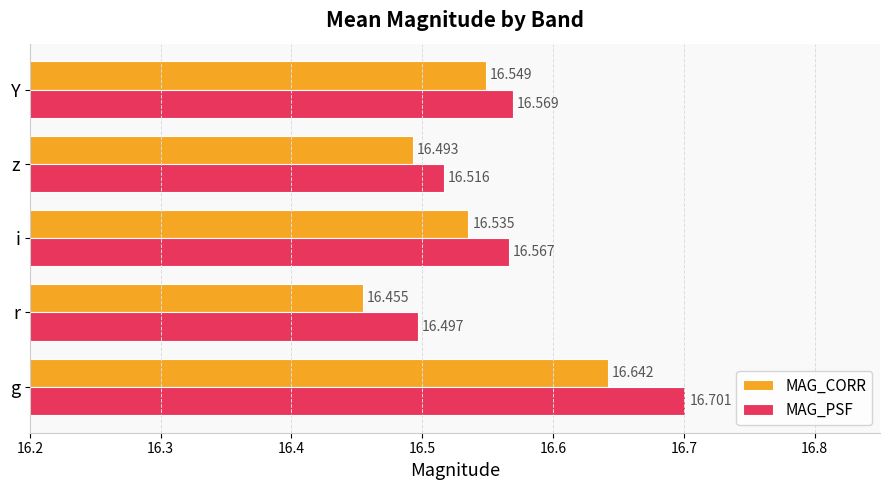

Between z and Y, which series saw the biggest shift?

MAG_CORR